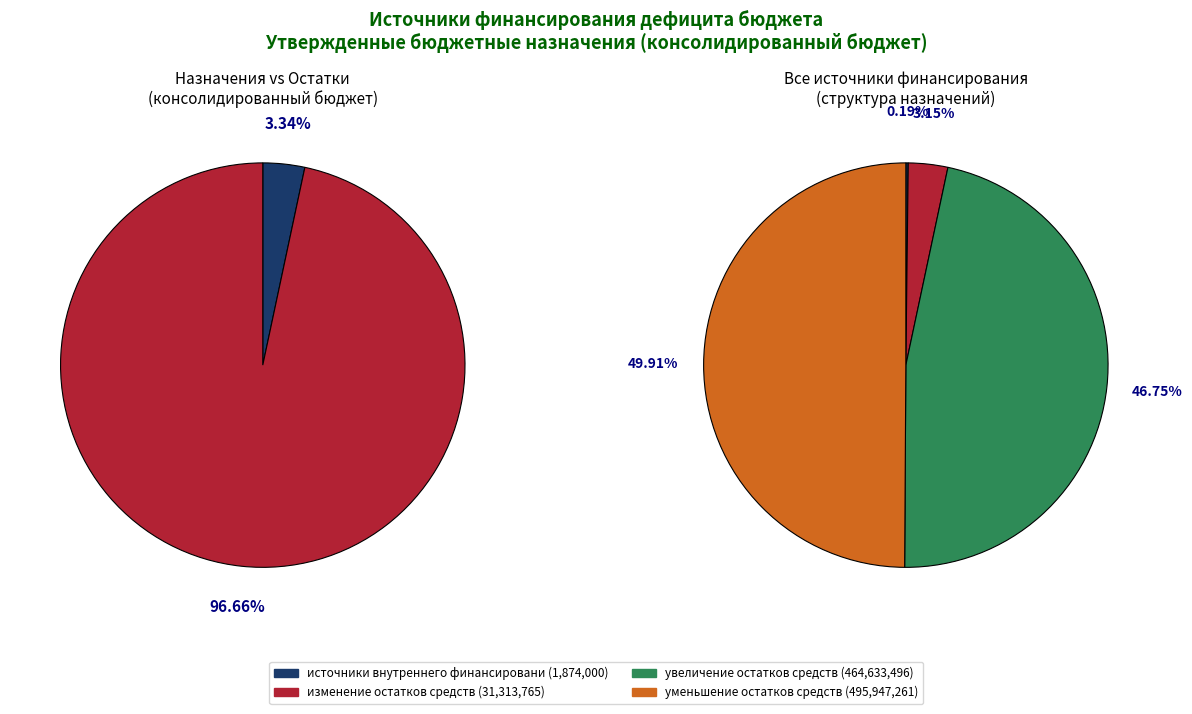

True or false: увеличение остатков средств accounts for 39% of the total.

False